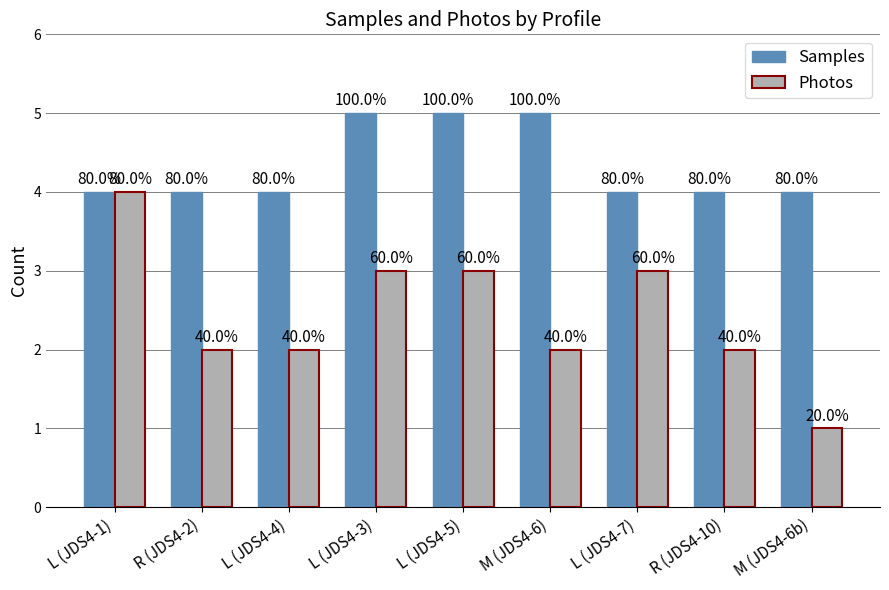

What is the maximum value for Photos?

4